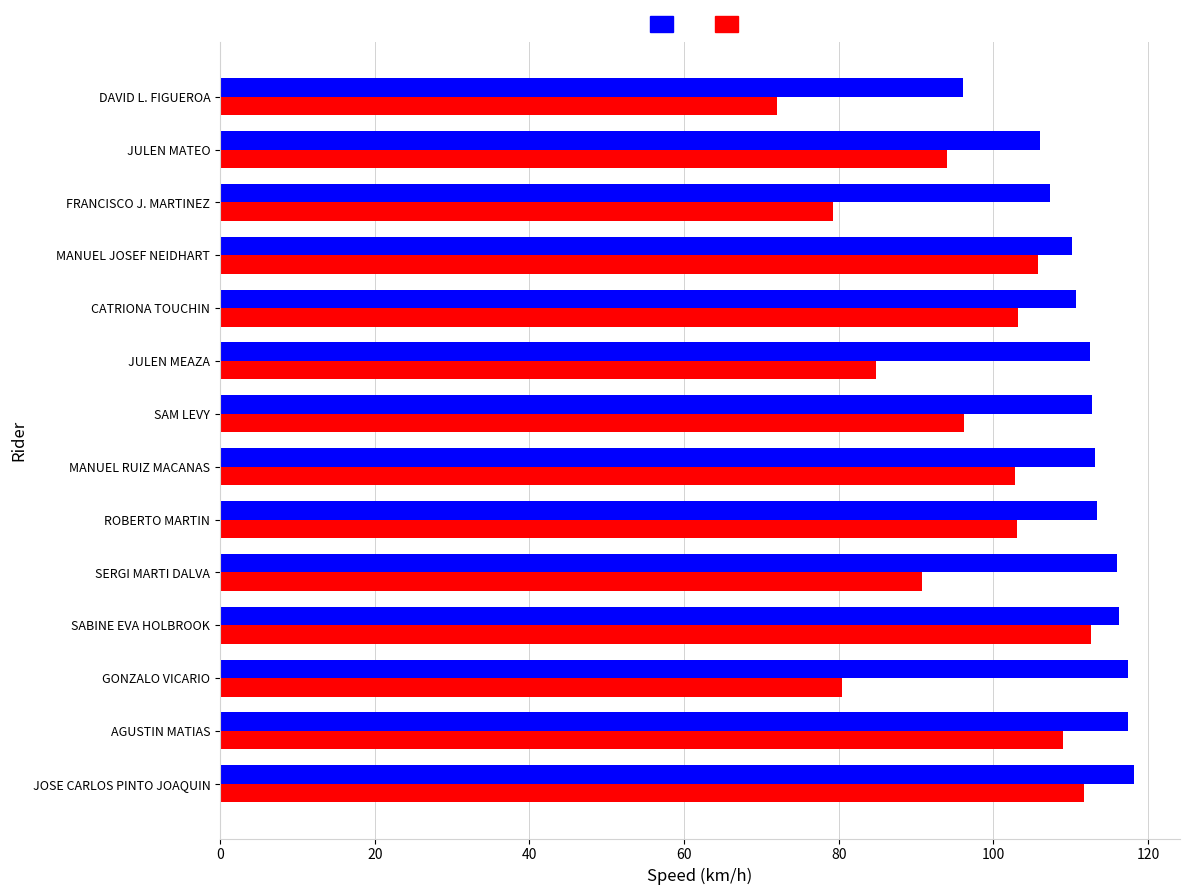

What is the difference between the highest and lowest values at JOSE CARLOS PINTO JOAQUIN?

6.5